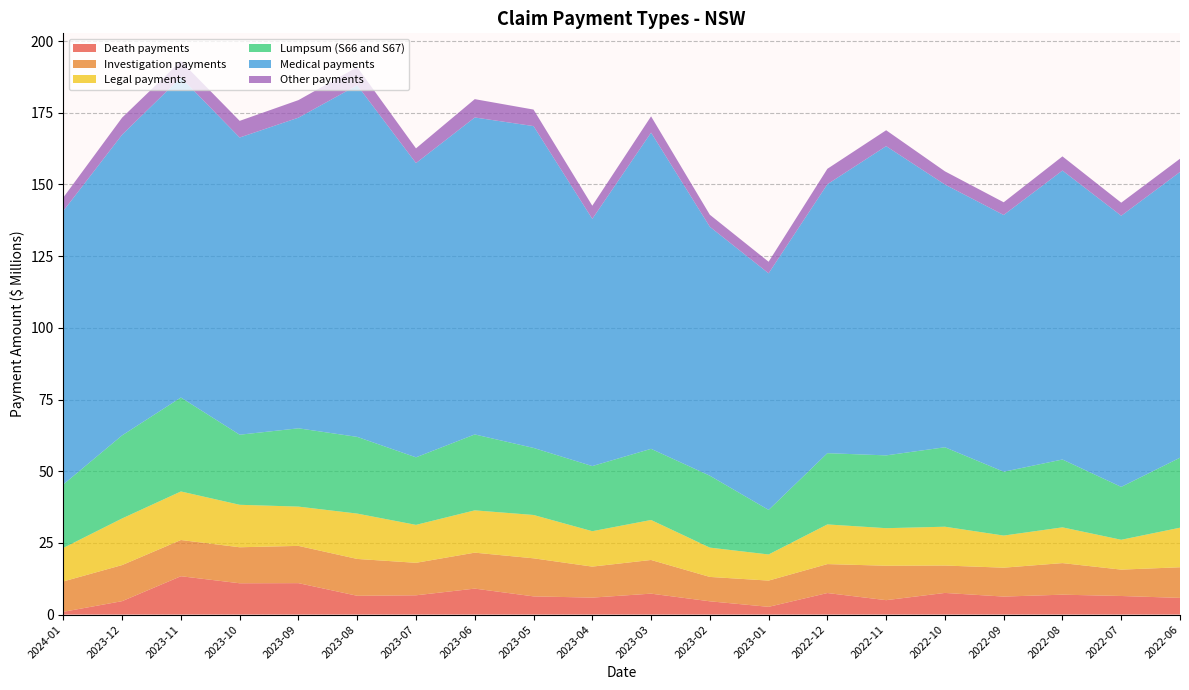

Reading left to right, transcribe all the data shown in this chart.

Death payments: 967965.6	4681482.7	13375528.6	10917628.7	10960094.6	6553263.0	6720865.3	9056337.9	6345642.6	5916704.3	7298160.2	4628931.7	2699250.1	7512677.5	5026465.5	7549279.7	6276325.6	6938240.4	6481509.9	5817555.7
Investigation payments: 10594051.2	12583317.9	12629533.0	12558440.4	12994640.8	12847709.0	11331568.4	12539498.6	13274401.5	10811185.1	11742468.8	8499729.5	9152698.8	10093822.1	12006467.6	9554800.8	10077595.7	11013465.3	9195387.1	10682239.8
Legal payments: 11690101.4	16262659.7	16928832.5	14811821.9	13698273.1	15817094.8	13230537.7	14753038.5	15115641.6	12348578.6	13948388.0	10224412.8	9111882.4	13832584.8	13096333.4	13534147.1	11197761.6	12468459.0	10408812.7	13795969.2
Lumpsum (S66 and S67): 22158368.8	28974079.6	32765193.0	24438179.1	27307930.3	26750989.1	23561484.4	26474521.3	23386968.0	22713810.1	24817216.7	25079980.2	15539118.8	24851135.4	25389972.4	27714214.5	22267203.3	23661683.8	18445178.3	24413562.6
Medical payments: 95383975.0	104869180.4	111629266.0	103651987.7	108338114.6	122637084.5	102613610.5	110542510.9	112240581.5	86214219.6	110283335.8	86810588.5	82513758.3	93794951.9	107851554.0	91629146.2	89536248.4	100777801.7	94563841.2	99648206.4
Other payments: 4683691.6	5949972.8	5730721.2	5809868.7	6125162.5	6313339.8	5136624.6	6393746.7	5759770.2	4585323.2	5671261.3	4199161.3	4034068.6	5379704.8	5541458.4	4601922.9	4432864.9	4938826.7	4553060.6	4618676.0